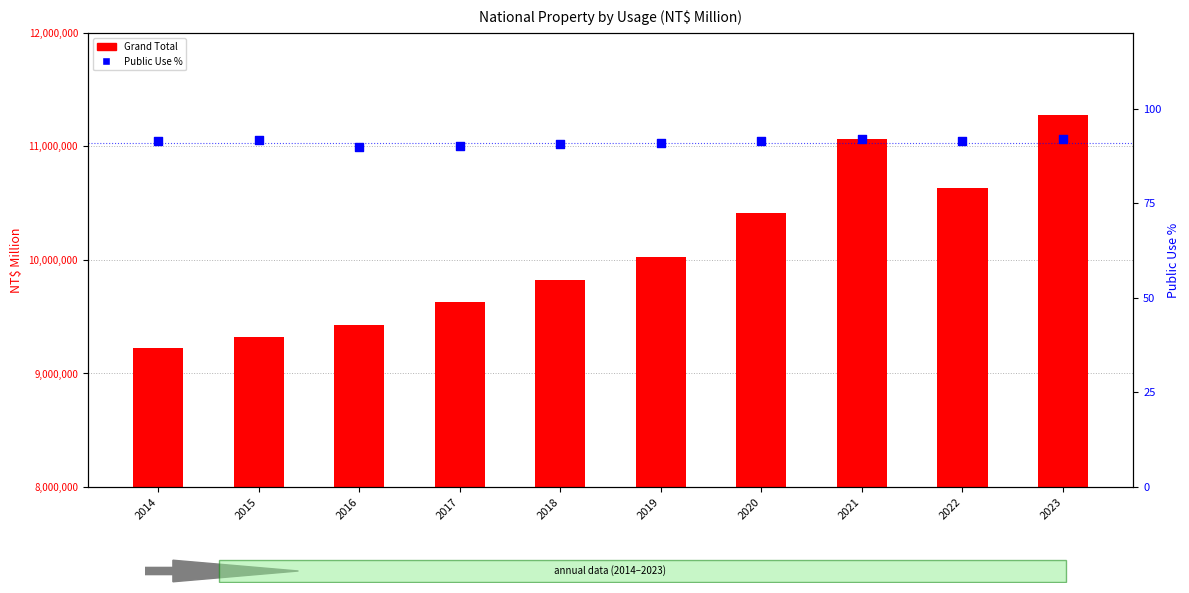

Is the value of Public Use % at 2015 greater than the value of Grand Total at 2018?

No